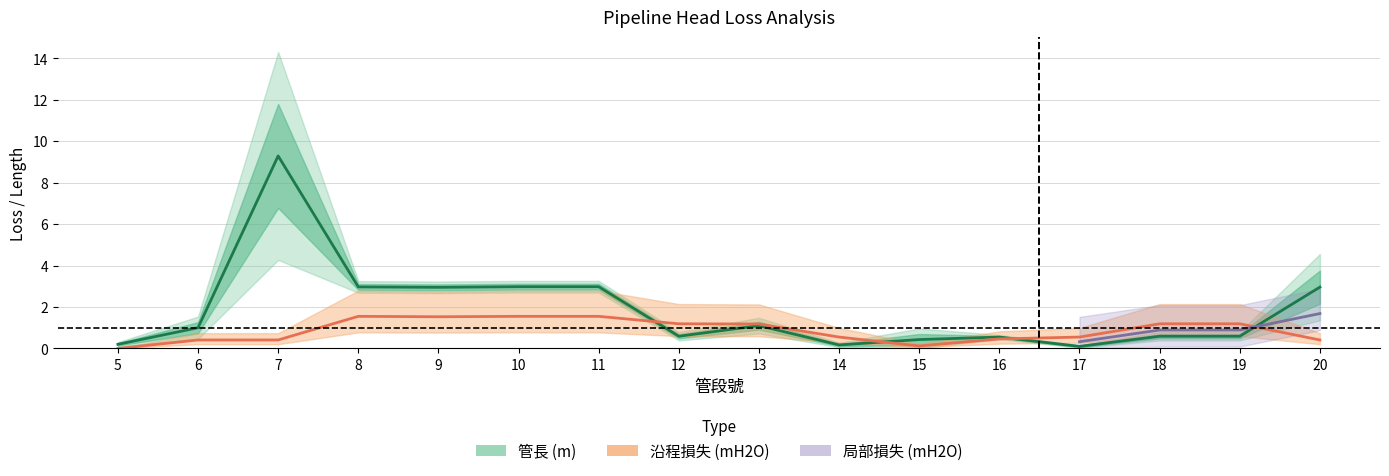

Is it true that the value at 15 is 0.4?

True